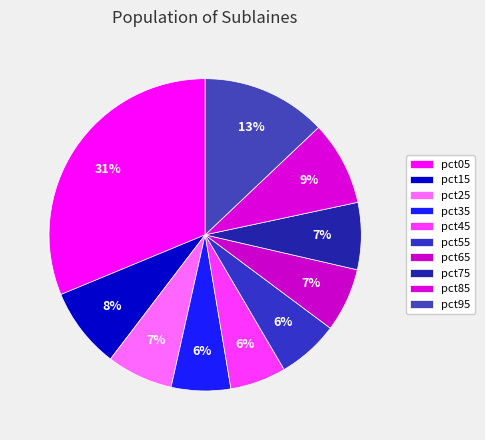

How many slices are in this pie chart?

10